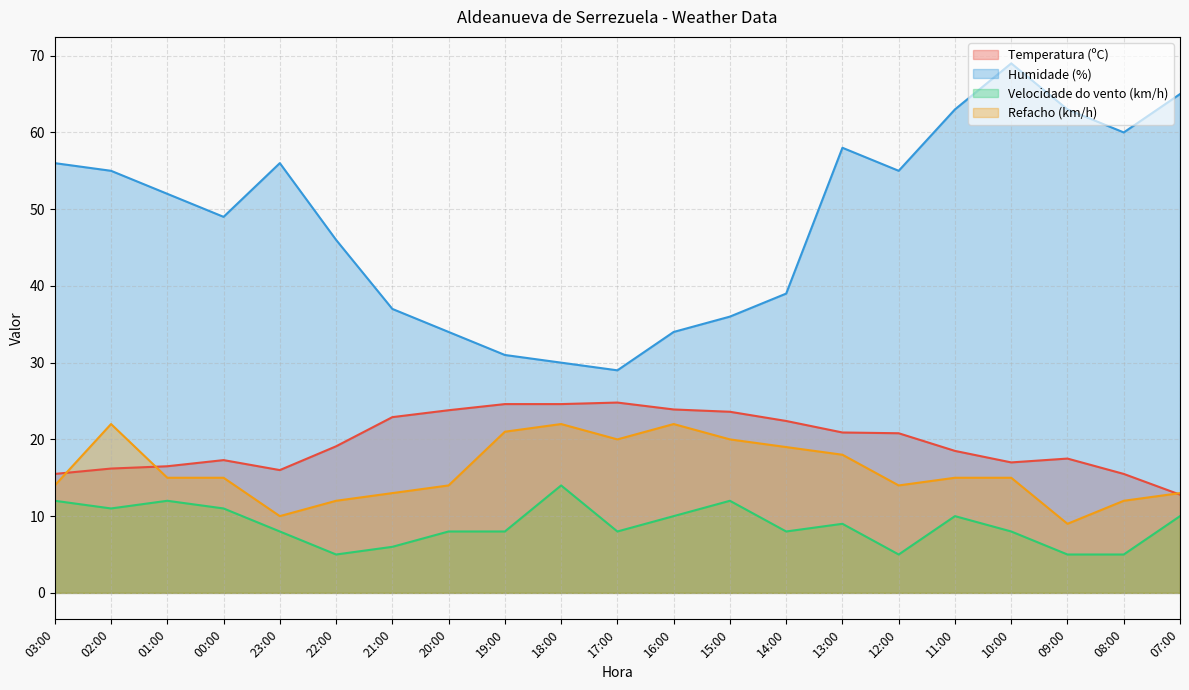

At which category does Humidade (%) reach its first local valley?

00:00